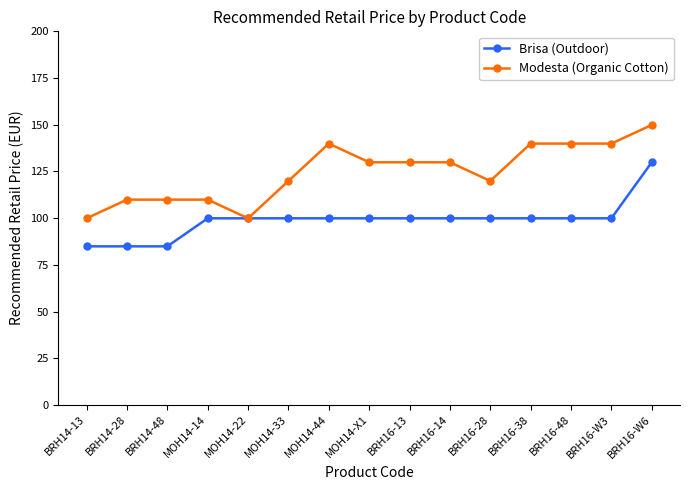

What is the value of the Modesta (Organic Cotton) point at the 1st from the left?

99.9